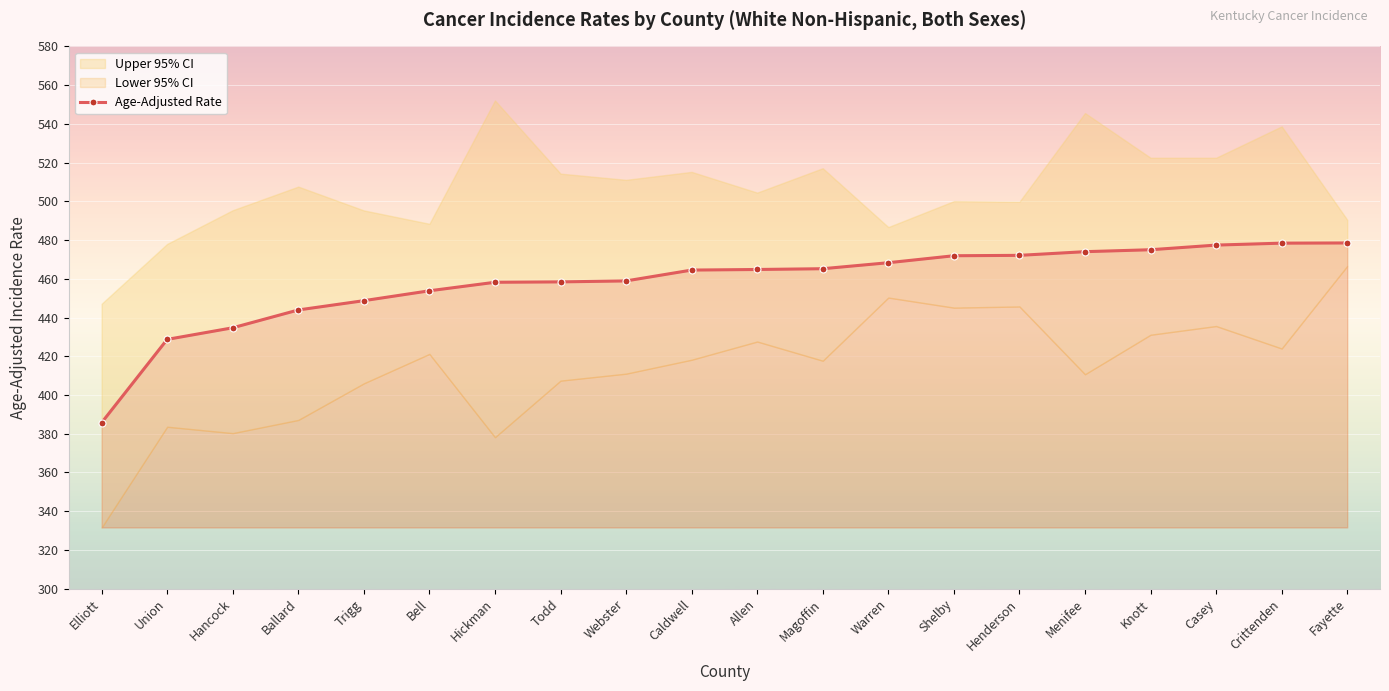

True or false: there are more than 1 points higher than both neighbors.

False